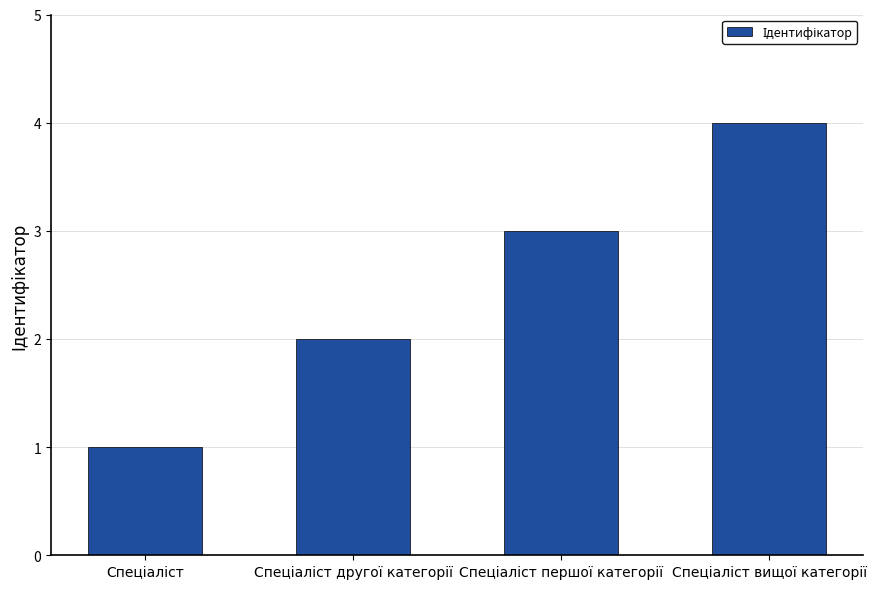

What is the maximum value shown in the chart?

4